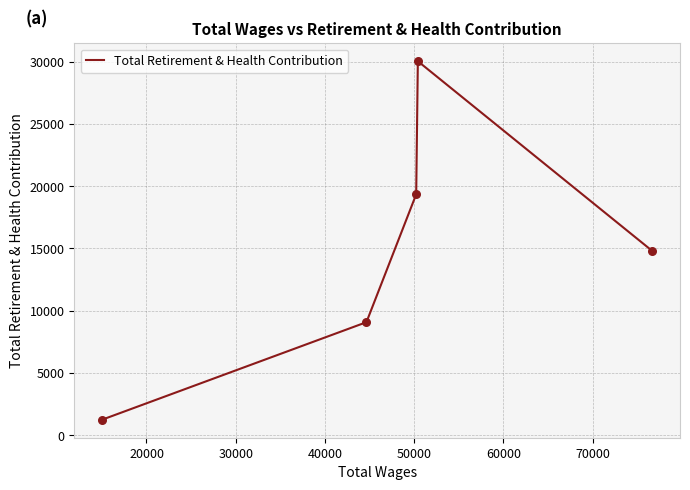

True or false: the data has more than 1 interior local peaks.

False